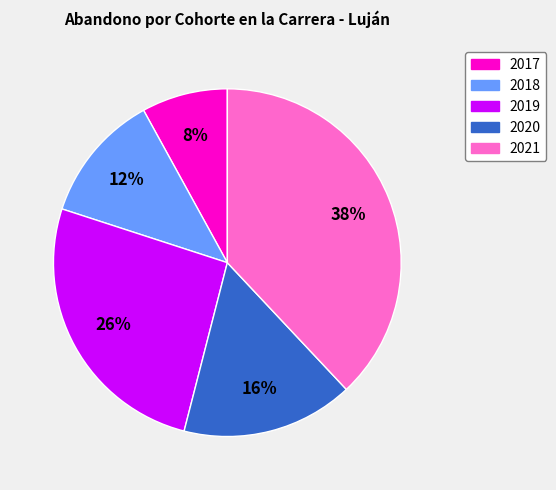

To the nearest percent, what is the difference between the largest and smallest slice percentages?

30%